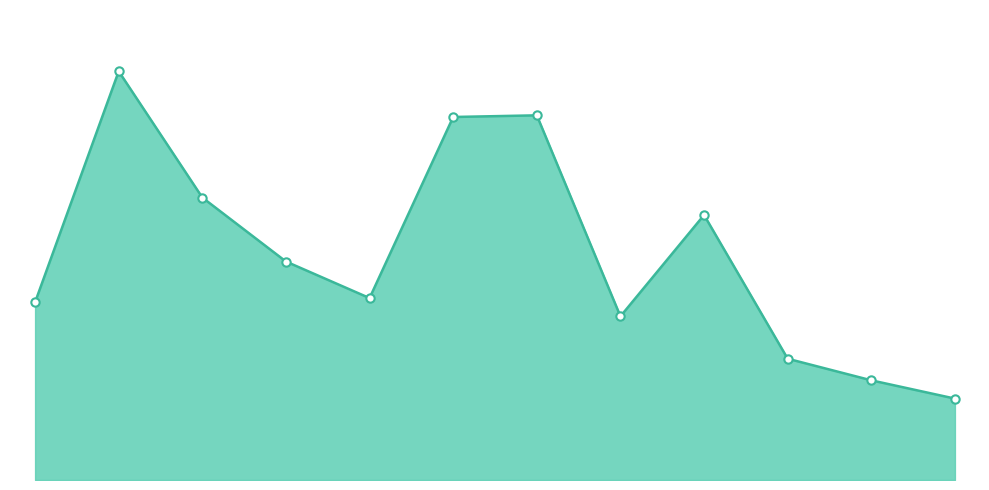

Does the chart display data point markers on the line(s)?

No